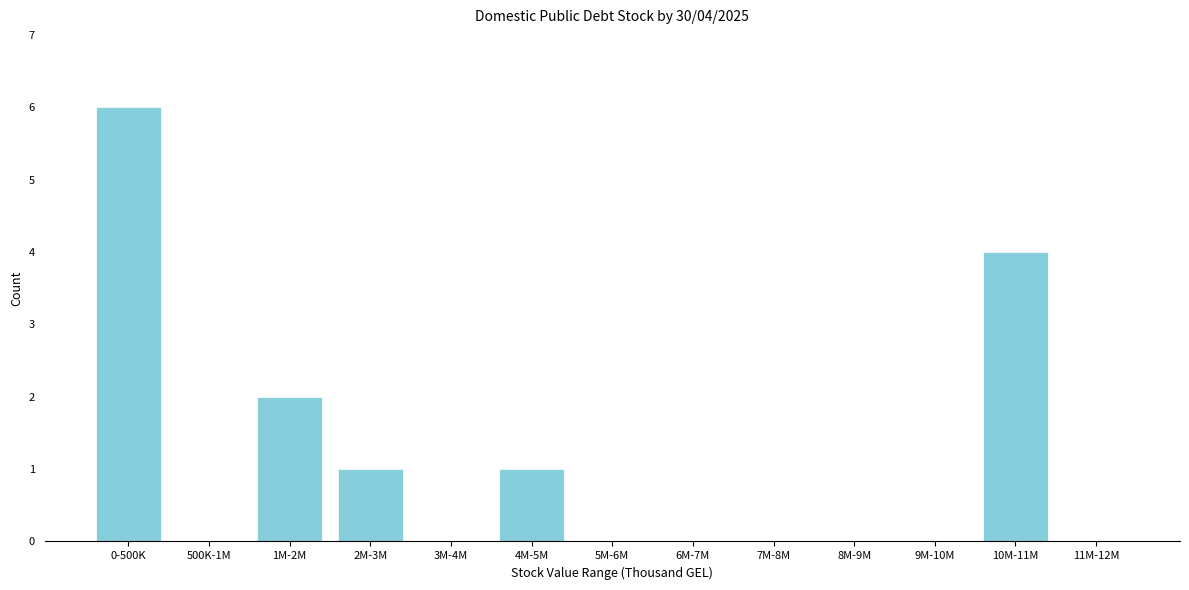

Reading left to right, list all the values displayed in this chart.

0-500K=6	500K-1M=0	1M-2M=2	2M-3M=1	3M-4M=0	4M-5M=1	5M-6M=0	6M-7M=0	7M-8M=0	8M-9M=0	9M-10M=0	10M-11M=4	11M-12M=0